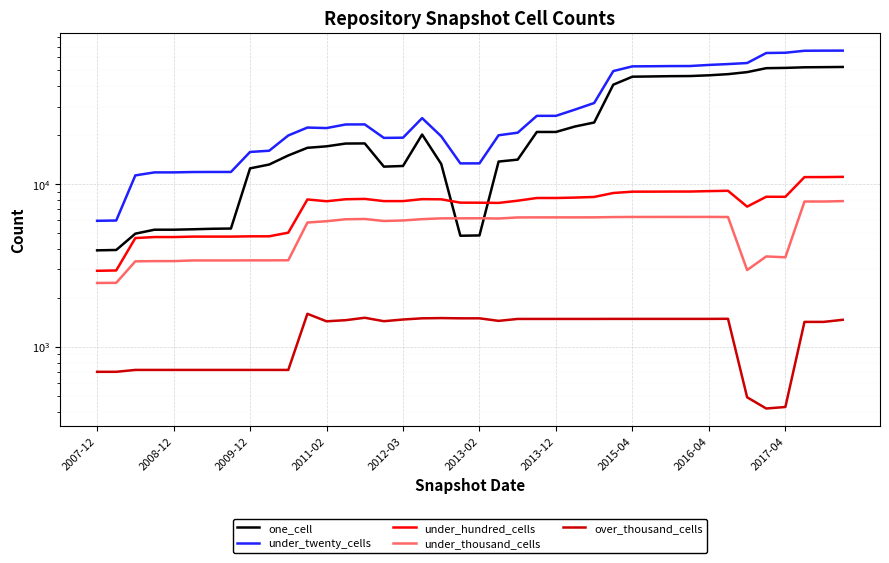

Between 37 and 13, which is larger?

37